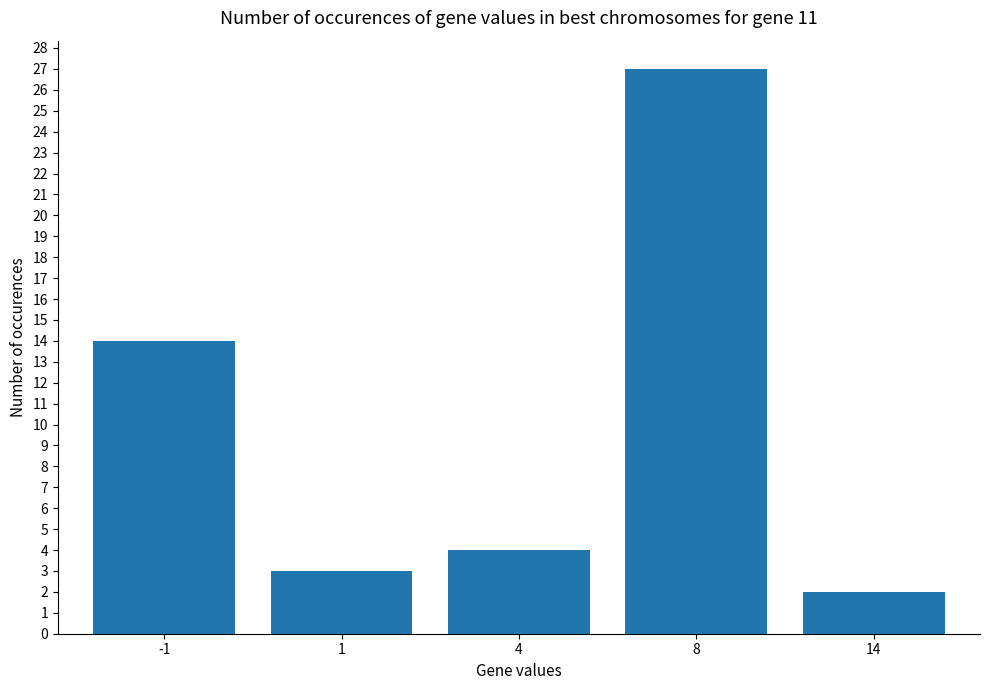

What is the average value?

10